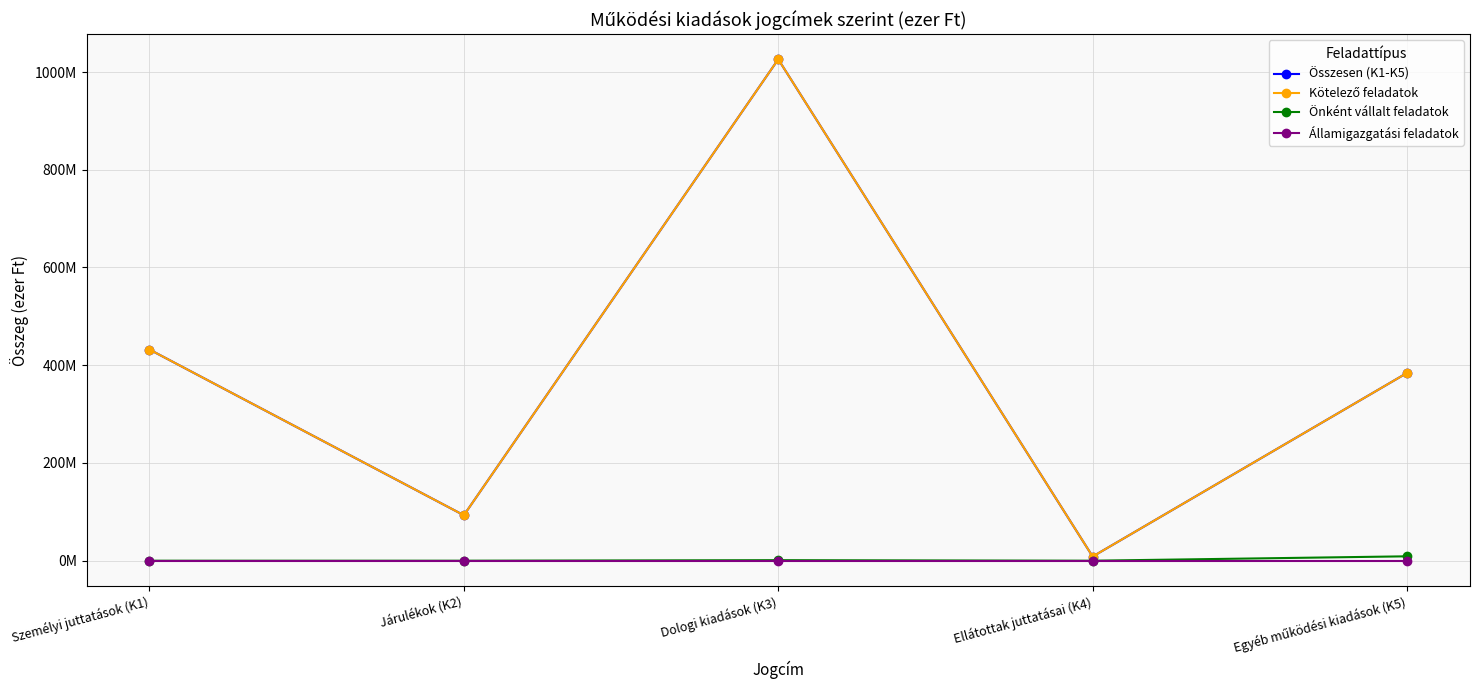

Rank the series by their maximum value, from highest to lowest.

Összesen (K1-K5), Kötelező feladatok, Önként vállalt feladatok, Államigazgatási feladatok